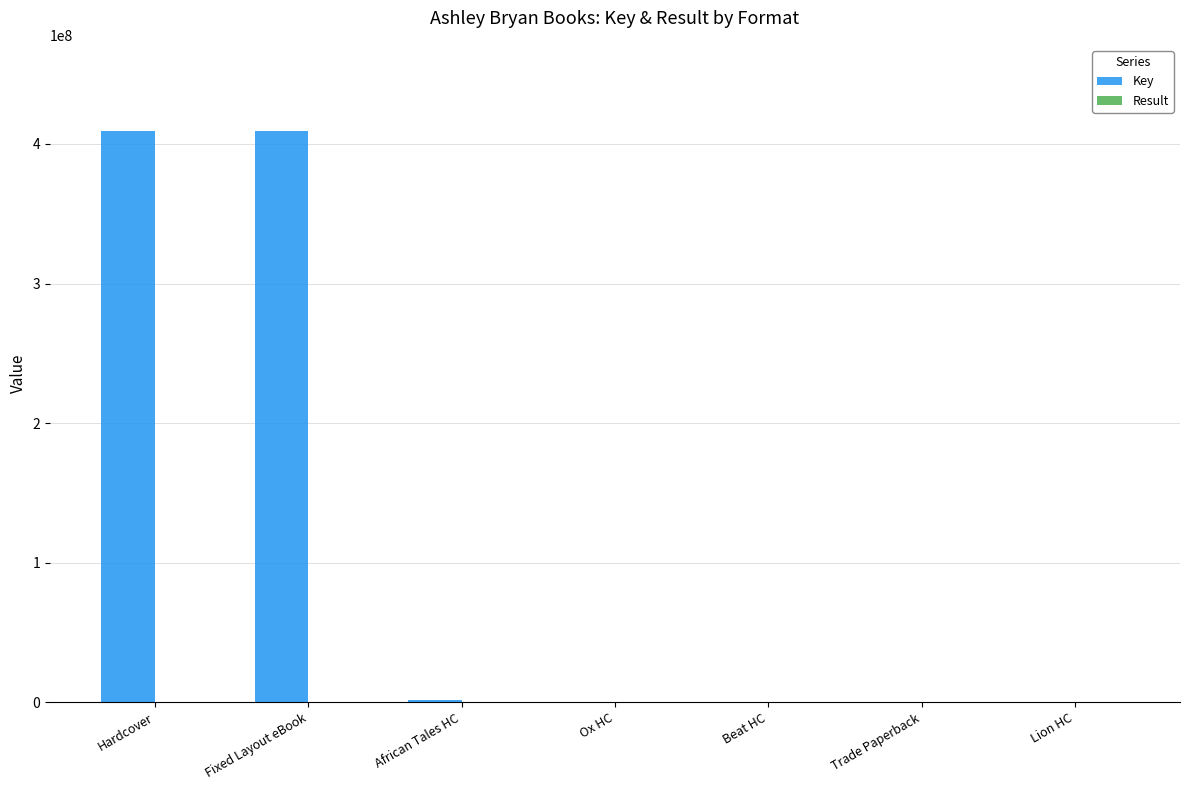

What is the total value across all series at Hardcover?

409615509